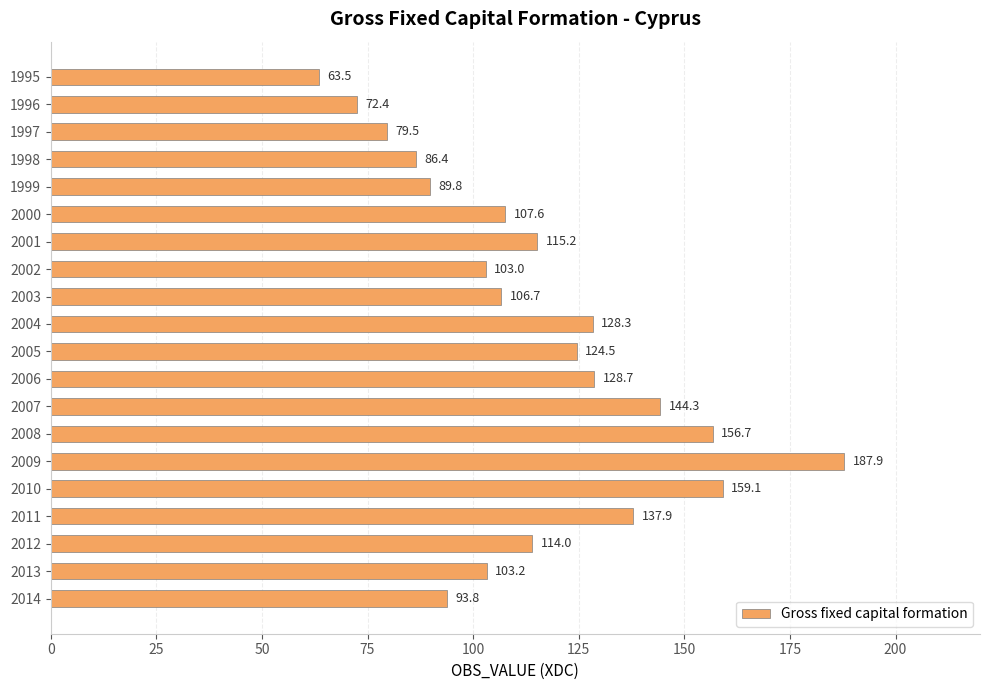

What is the change in value from 2000 to 2006?

+21.1